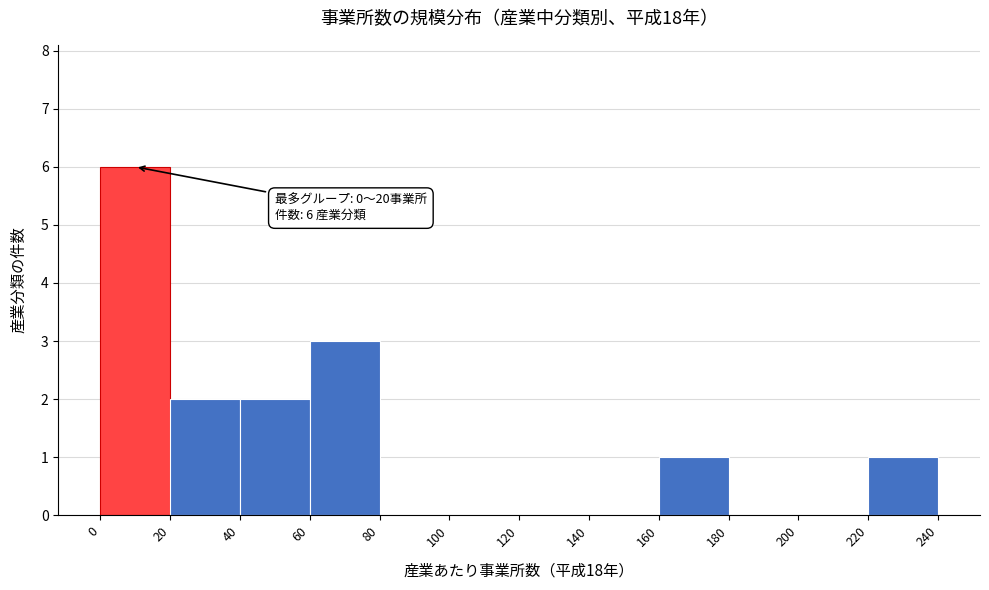

Over which range of the x-axis is the bar tallest?

0 to 20